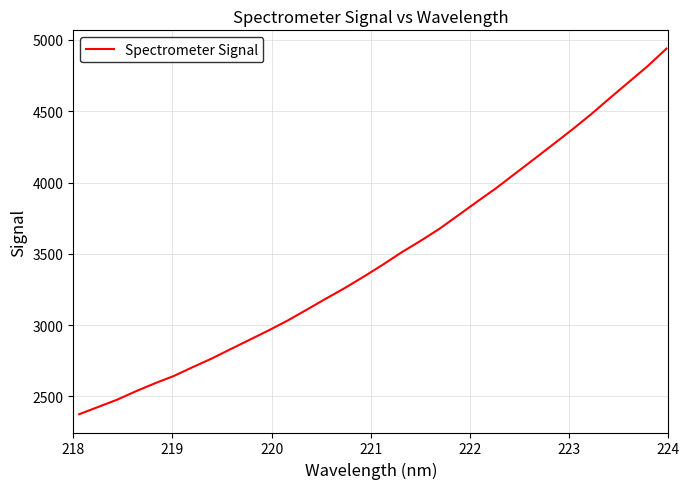

What is the difference between the maximum and minimum values?

2563.9